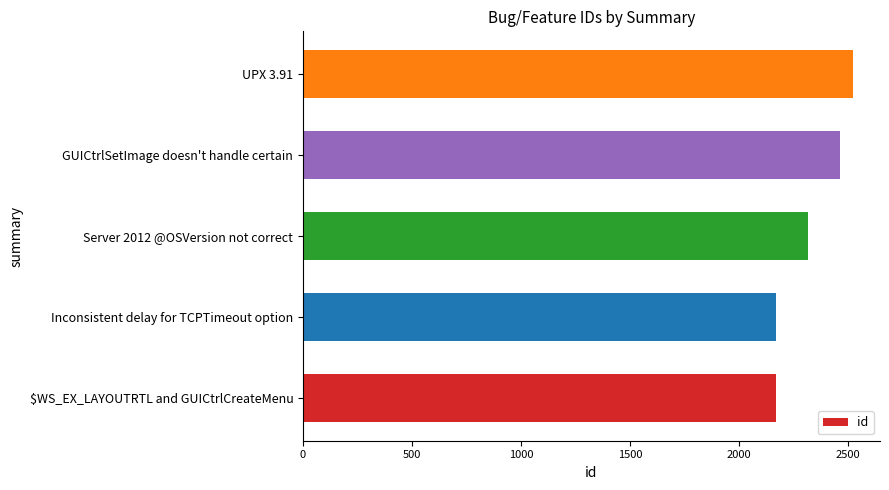

Are the bars horizontal?

Yes